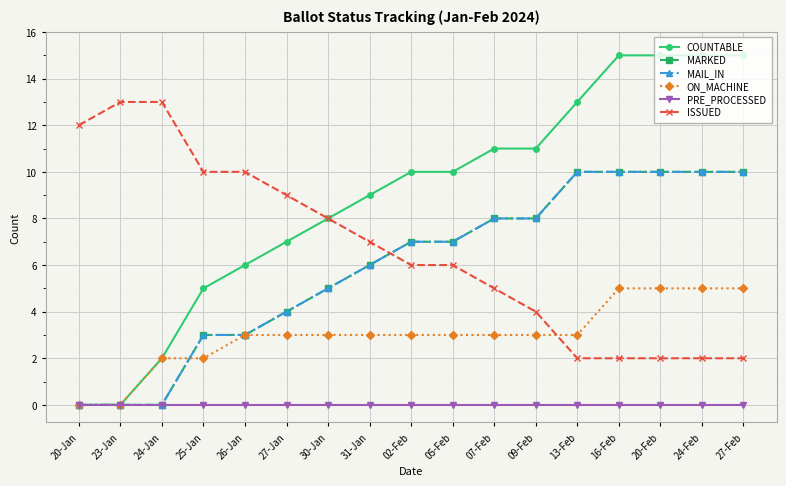

Is it true that ON_MACHINE equals 1 at 24-Feb?

False